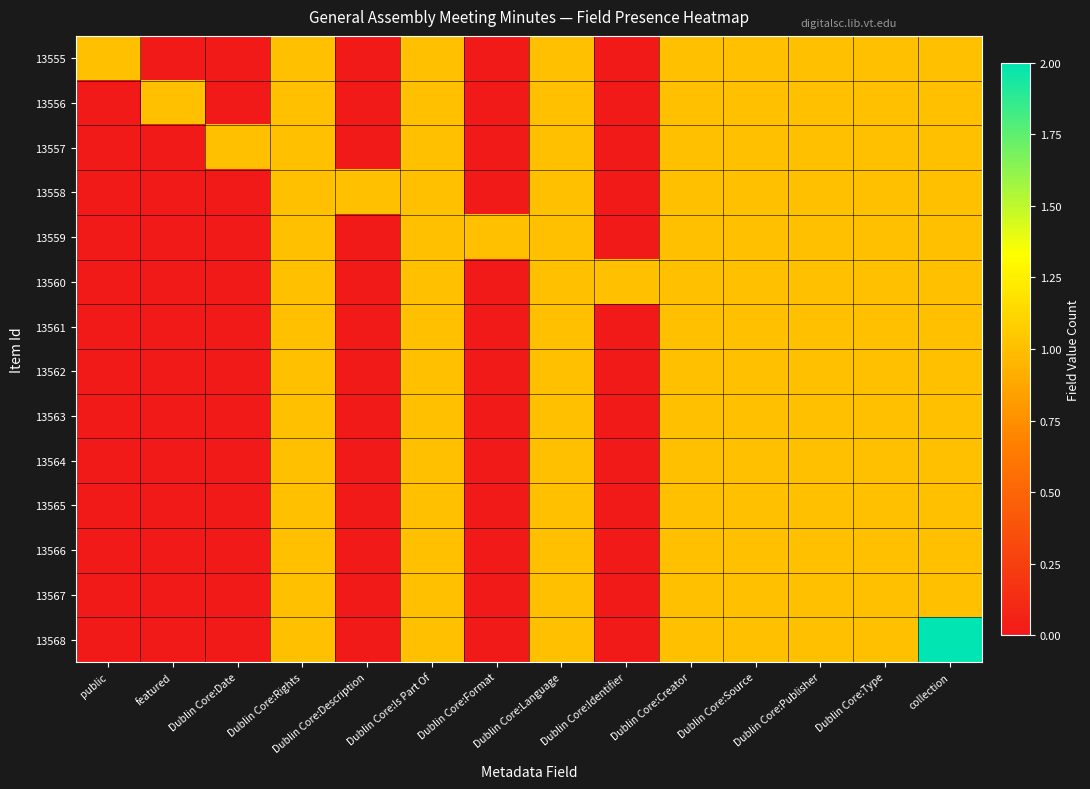

Reading left to right, transcribe all the data shown in this chart.

13555: public=1	featured=0	Dublin Core:Date=0	Dublin Core:Rights=1	Dublin Core:Description=0	Dublin Core:Is Part Of=1	Dublin Core:Format=0	Dublin Core:Language=1	Dublin Core:Identifier=0	Dublin Core:Creator=1	Dublin Core:Source=1	Dublin Core:Publisher=1	Dublin Core:Type=1	collection=1
13556: public=0	featured=1	Dublin Core:Date=0	Dublin Core:Rights=1	Dublin Core:Description=0	Dublin Core:Is Part Of=1	Dublin Core:Format=0	Dublin Core:Language=1	Dublin Core:Identifier=0	Dublin Core:Creator=1	Dublin Core:Source=1	Dublin Core:Publisher=1	Dublin Core:Type=1	collection=1
13557: public=0	featured=0	Dublin Core:Date=1	Dublin Core:Rights=1	Dublin Core:Description=0	Dublin Core:Is Part Of=1	Dublin Core:Format=0	Dublin Core:Language=1	Dublin Core:Identifier=0	Dublin Core:Creator=1	Dublin Core:Source=1	Dublin Core:Publisher=1	Dublin Core:Type=1	collection=1
13558: public=0	featured=0	Dublin Core:Date=0	Dublin Core:Rights=1	Dublin Core:Description=1	Dublin Core:Is Part Of=1	Dublin Core:Format=0	Dublin Core:Language=1	Dublin Core:Identifier=0	Dublin Core:Creator=1	Dublin Core:Source=1	Dublin Core:Publisher=1	Dublin Core:Type=1	collection=1
13559: public=0	featured=0	Dublin Core:Date=0	Dublin Core:Rights=1	Dublin Core:Description=0	Dublin Core:Is Part Of=1	Dublin Core:Format=1	Dublin Core:Language=1	Dublin Core:Identifier=0	Dublin Core:Creator=1	Dublin Core:Source=1	Dublin Core:Publisher=1	Dublin Core:Type=1	collection=1
13560: public=0	featured=0	Dublin Core:Date=0	Dublin Core:Rights=1	Dublin Core:Description=0	Dublin Core:Is Part Of=1	Dublin Core:Format=0	Dublin Core:Language=1	Dublin Core:Identifier=1	Dublin Core:Creator=1	Dublin Core:Source=1	Dublin Core:Publisher=1	Dublin Core:Type=1	collection=1
13561: public=0	featured=0	Dublin Core:Date=0	Dublin Core:Rights=1	Dublin Core:Description=0	Dublin Core:Is Part Of=1	Dublin Core:Format=0	Dublin Core:Language=1	Dublin Core:Identifier=0	Dublin Core:Creator=1	Dublin Core:Source=1	Dublin Core:Publisher=1	Dublin Core:Type=1	collection=1
13562: public=0	featured=0	Dublin Core:Date=0	Dublin Core:Rights=1	Dublin Core:Description=0	Dublin Core:Is Part Of=1	Dublin Core:Format=0	Dublin Core:Language=1	Dublin Core:Identifier=0	Dublin Core:Creator=1	Dublin Core:Source=1	Dublin Core:Publisher=1	Dublin Core:Type=1	collection=1
13563: public=0	featured=0	Dublin Core:Date=0	Dublin Core:Rights=1	Dublin Core:Description=0	Dublin Core:Is Part Of=1	Dublin Core:Format=0	Dublin Core:Language=1	Dublin Core:Identifier=0	Dublin Core:Creator=1	Dublin Core:Source=1	Dublin Core:Publisher=1	Dublin Core:Type=1	collection=1
13564: public=0	featured=0	Dublin Core:Date=0	Dublin Core:Rights=1	Dublin Core:Description=0	Dublin Core:Is Part Of=1	Dublin Core:Format=0	Dublin Core:Language=1	Dublin Core:Identifier=0	Dublin Core:Creator=1	Dublin Core:Source=1	Dublin Core:Publisher=1	Dublin Core:Type=1	collection=1
13565: public=0	featured=0	Dublin Core:Date=0	Dublin Core:Rights=1	Dublin Core:Description=0	Dublin Core:Is Part Of=1	Dublin Core:Format=0	Dublin Core:Language=1	Dublin Core:Identifier=0	Dublin Core:Creator=1	Dublin Core:Source=1	Dublin Core:Publisher=1	Dublin Core:Type=1	collection=1
13566: public=0	featured=0	Dublin Core:Date=0	Dublin Core:Rights=1	Dublin Core:Description=0	Dublin Core:Is Part Of=1	Dublin Core:Format=0	Dublin Core:Language=1	Dublin Core:Identifier=0	Dublin Core:Creator=1	Dublin Core:Source=1	Dublin Core:Publisher=1	Dublin Core:Type=1	collection=1
13567: public=0	featured=0	Dublin Core:Date=0	Dublin Core:Rights=1	Dublin Core:Description=0	Dublin Core:Is Part Of=1	Dublin Core:Format=0	Dublin Core:Language=1	Dublin Core:Identifier=0	Dublin Core:Creator=1	Dublin Core:Source=1	Dublin Core:Publisher=1	Dublin Core:Type=1	collection=1
13568: public=0	featured=0	Dublin Core:Date=0	Dublin Core:Rights=1	Dublin Core:Description=0	Dublin Core:Is Part Of=1	Dublin Core:Format=0	Dublin Core:Language=1	Dublin Core:Identifier=0	Dublin Core:Creator=1	Dublin Core:Source=1	Dublin Core:Publisher=1	Dublin Core:Type=1	collection=2